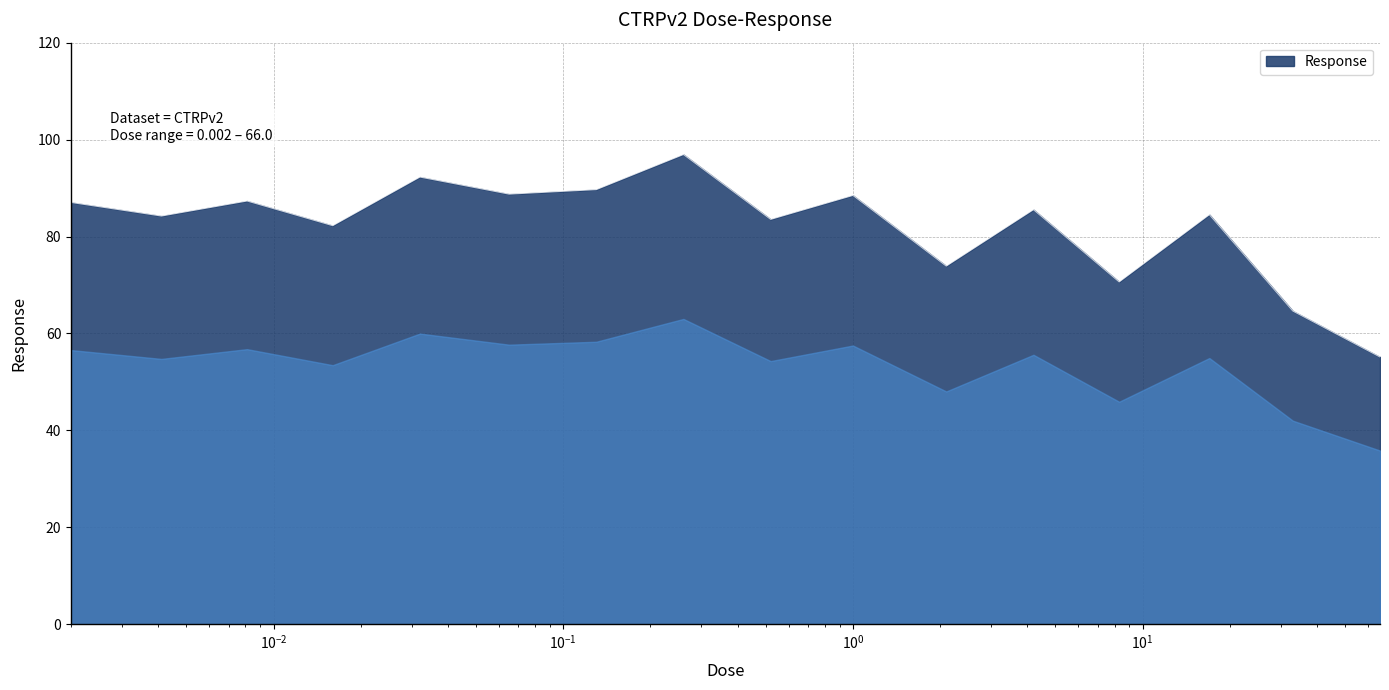

What is the maximum value shown in the chart?

96.9